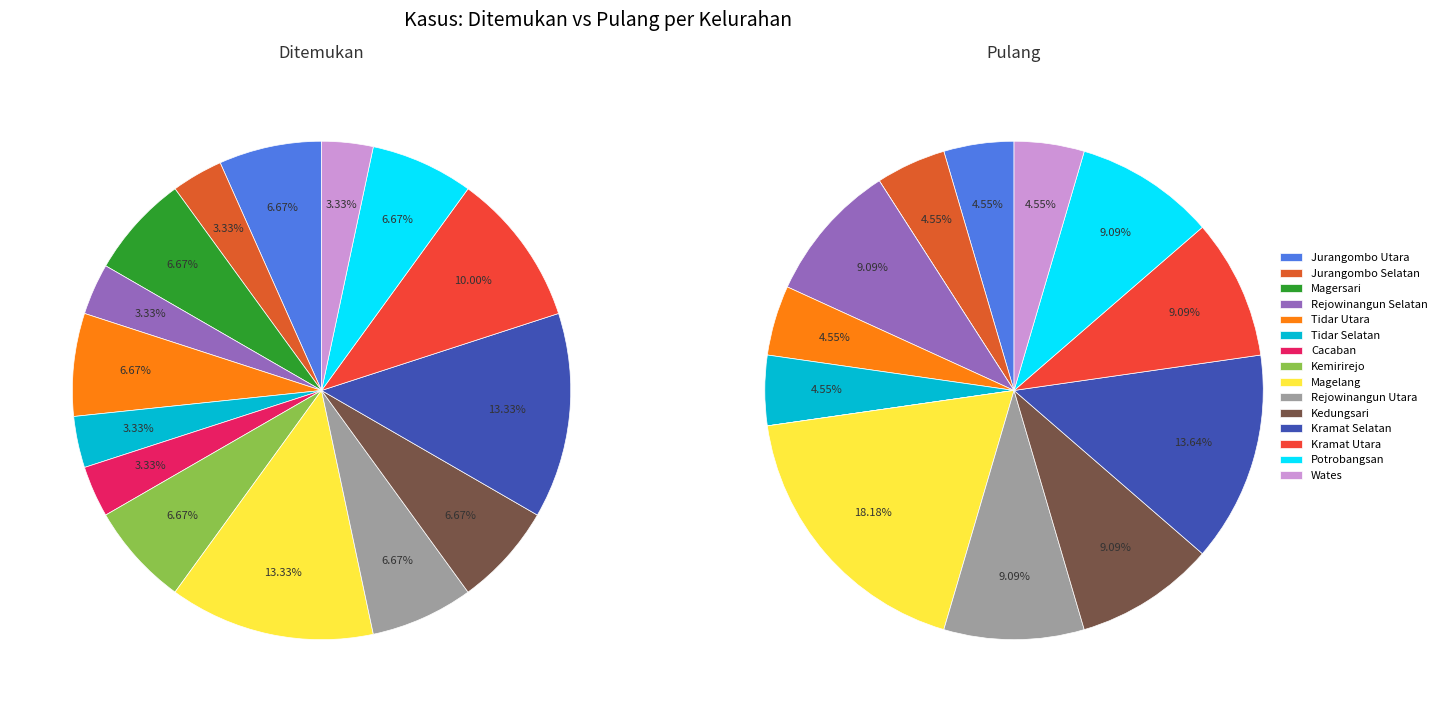

The Kramat Selatan slice represents 25% of the pie. True or false?

False